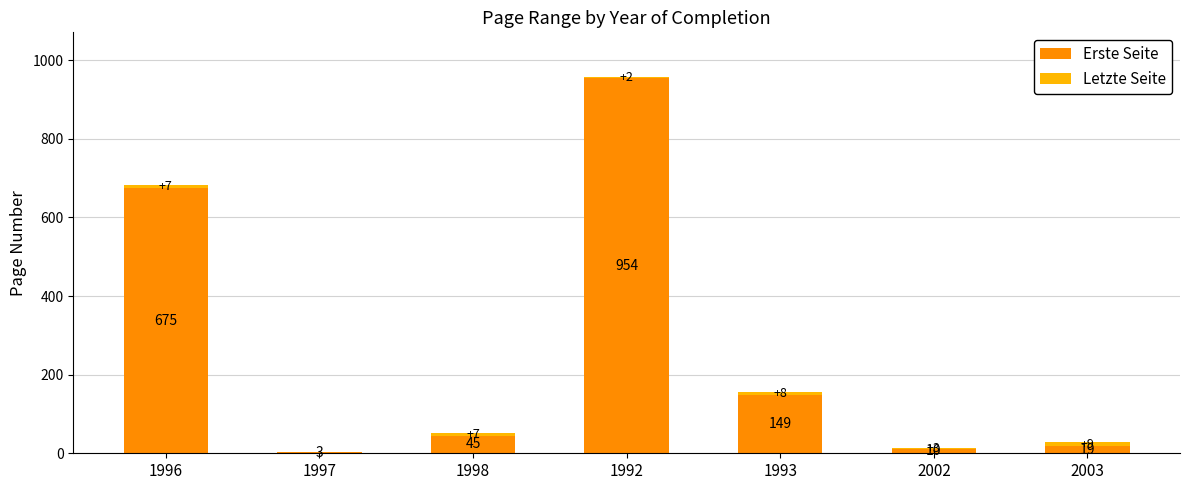

What is the highest value of the Erste Seite series?

954